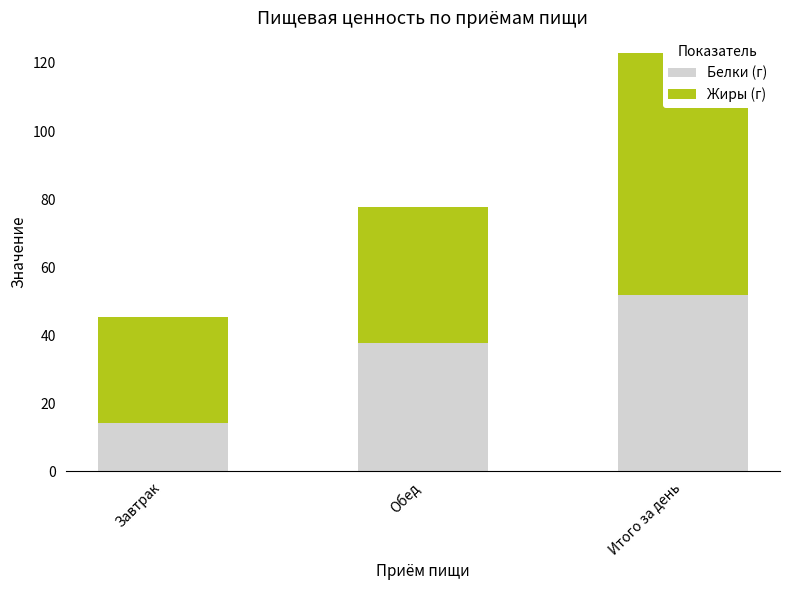

How many values in the Жиры (г) series exceed 39?

2